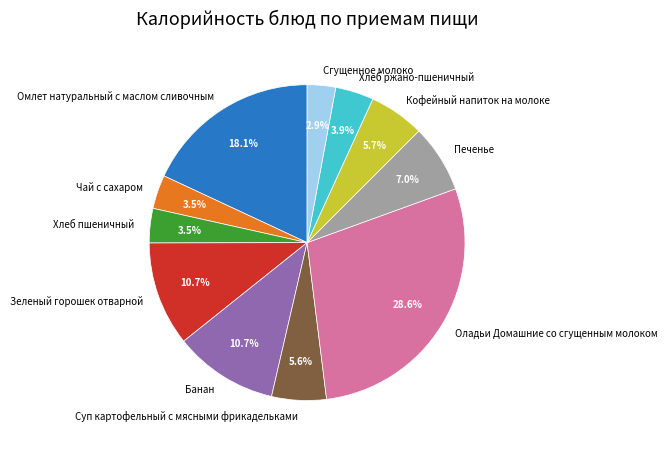

To the nearest percent, what percentage of the pie is Банан?

11%